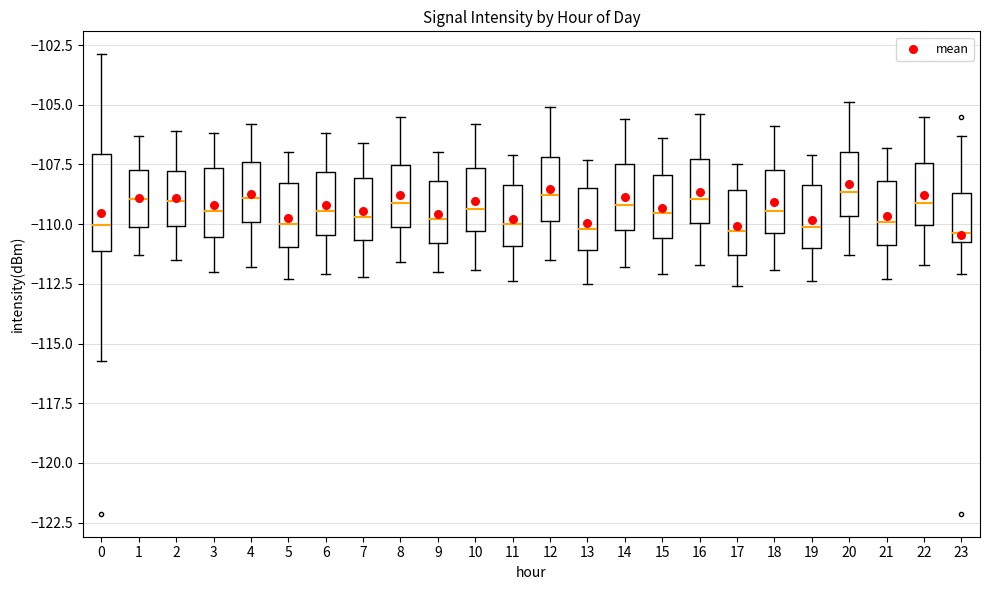

Comparing the boxes themselves (not the whiskers), which one is the tallest?

0